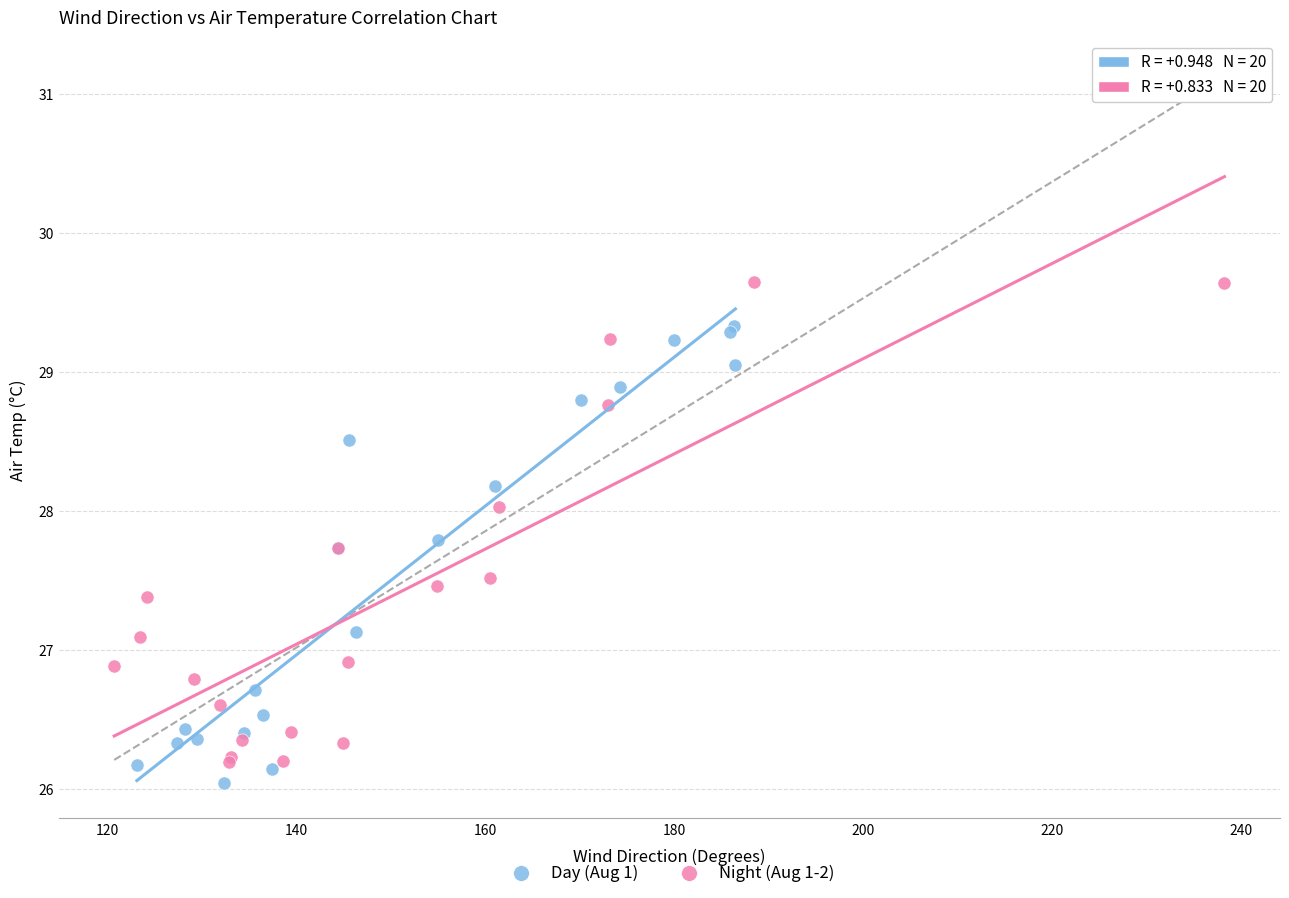

Which series has the widest spread of Y values?

Night (Aug 1-2)